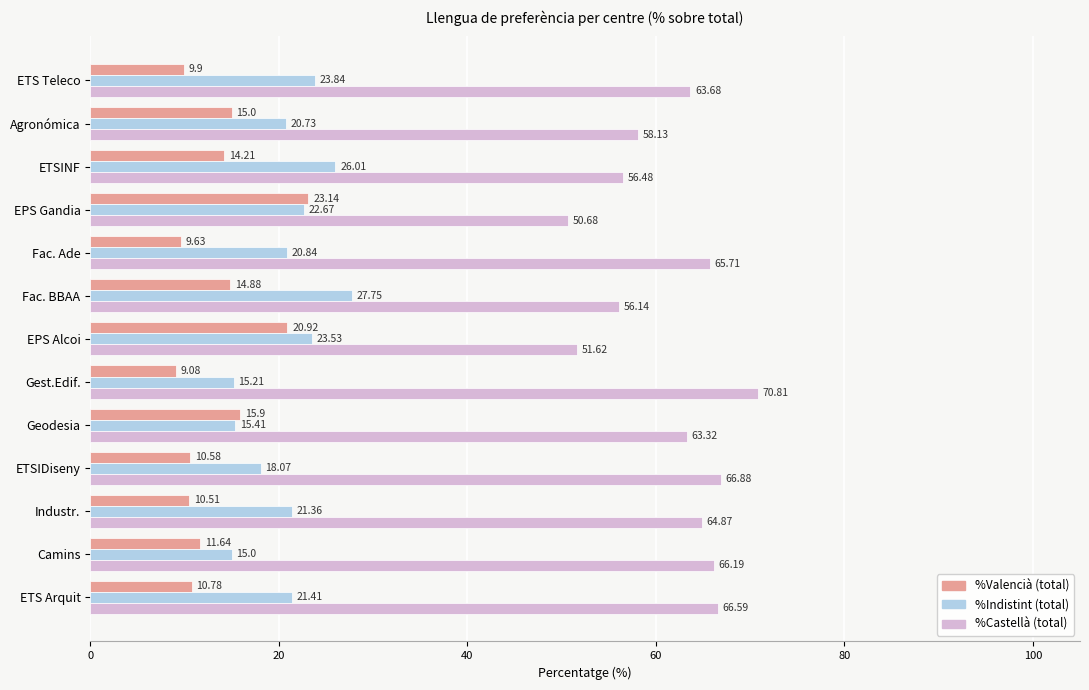

Where is %Indistint (total) nearest to the value 21?

Fac. Ade